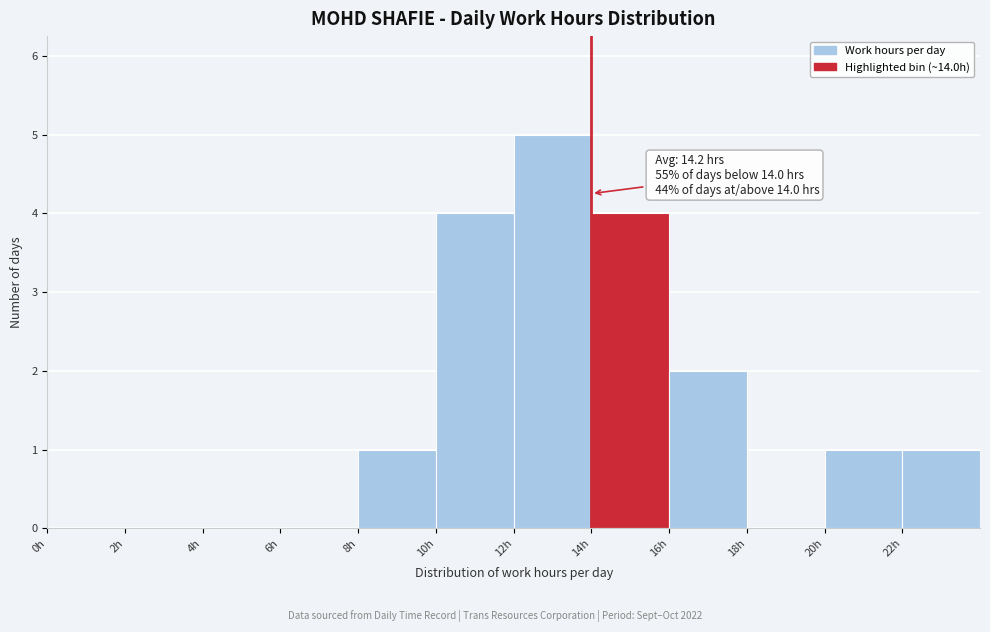

Over which range of the x-axis is the bar tallest?

12 to 14